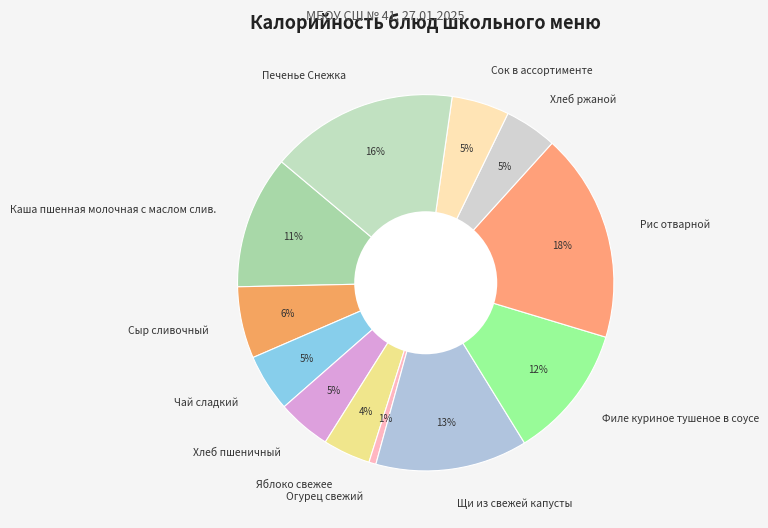

What is the ratio of the value at Хлеб пшеничный to the value at Печенье Снежка?

0.3